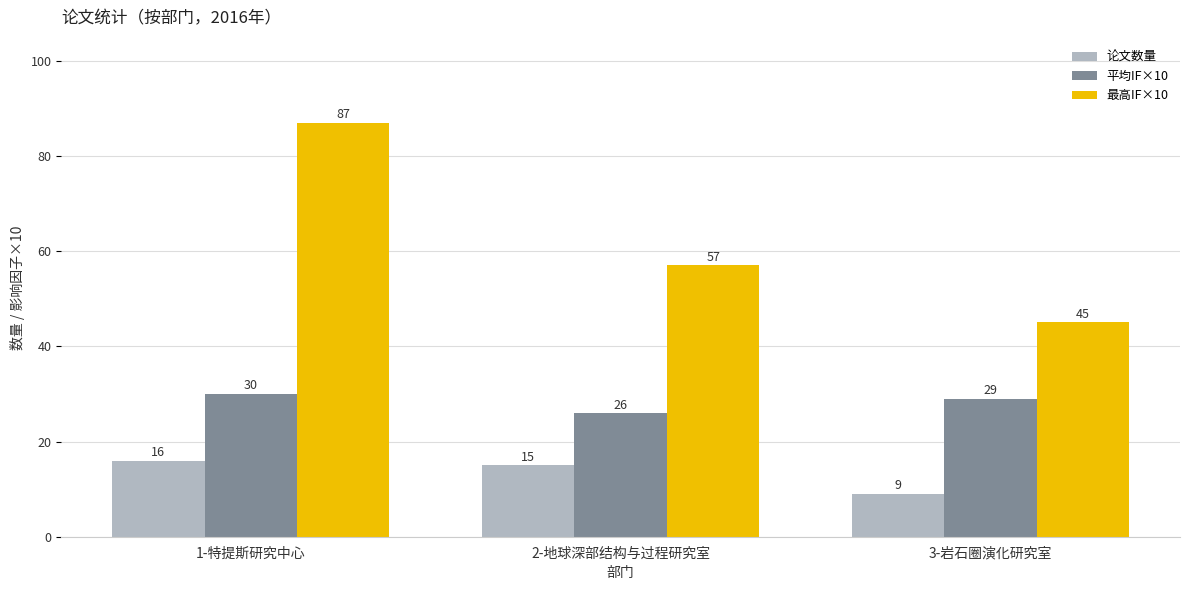

At how many categories does at least one series exceed 82?

1